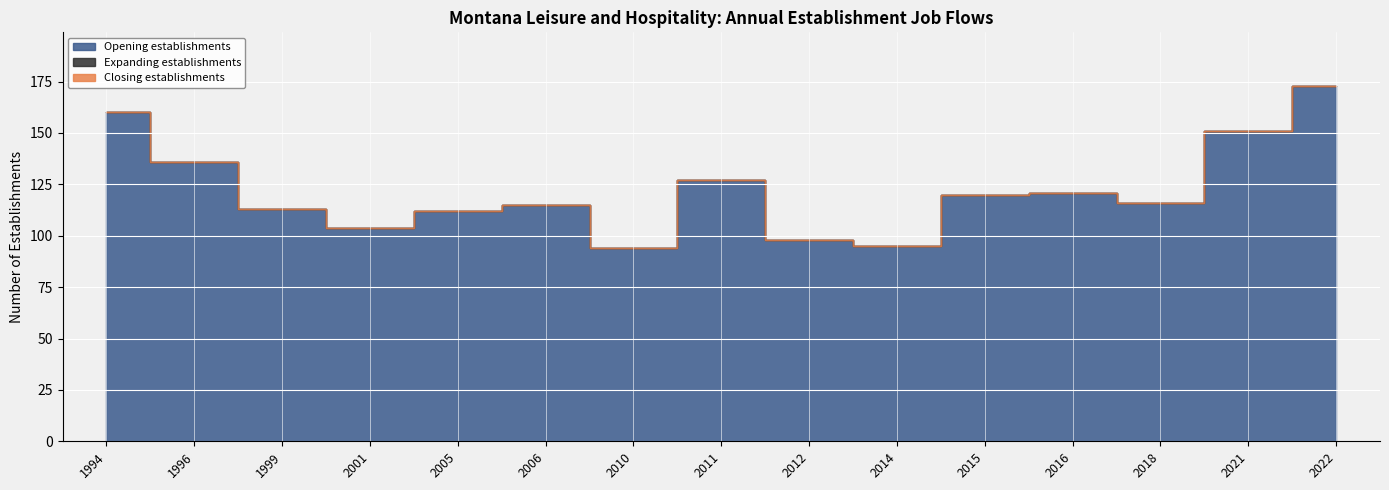

What is the maximum value shown in the chart?

173